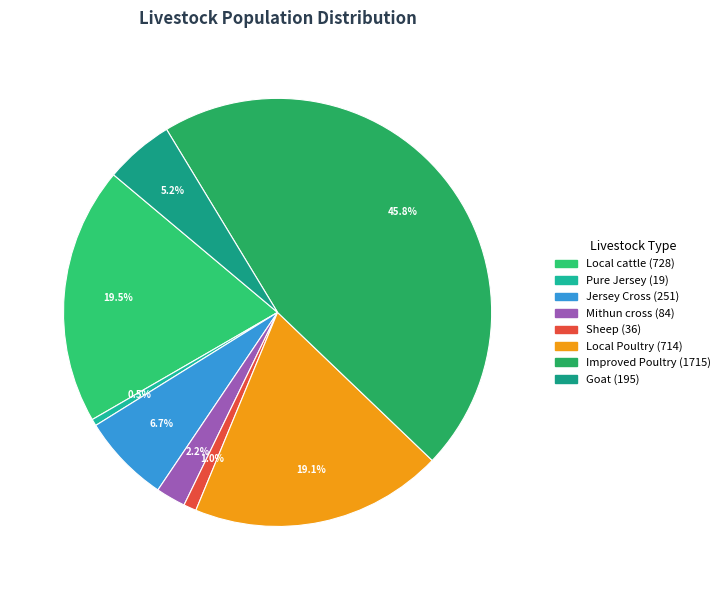

What percentage is the Mithun cross slice, to the nearest percent?

2%